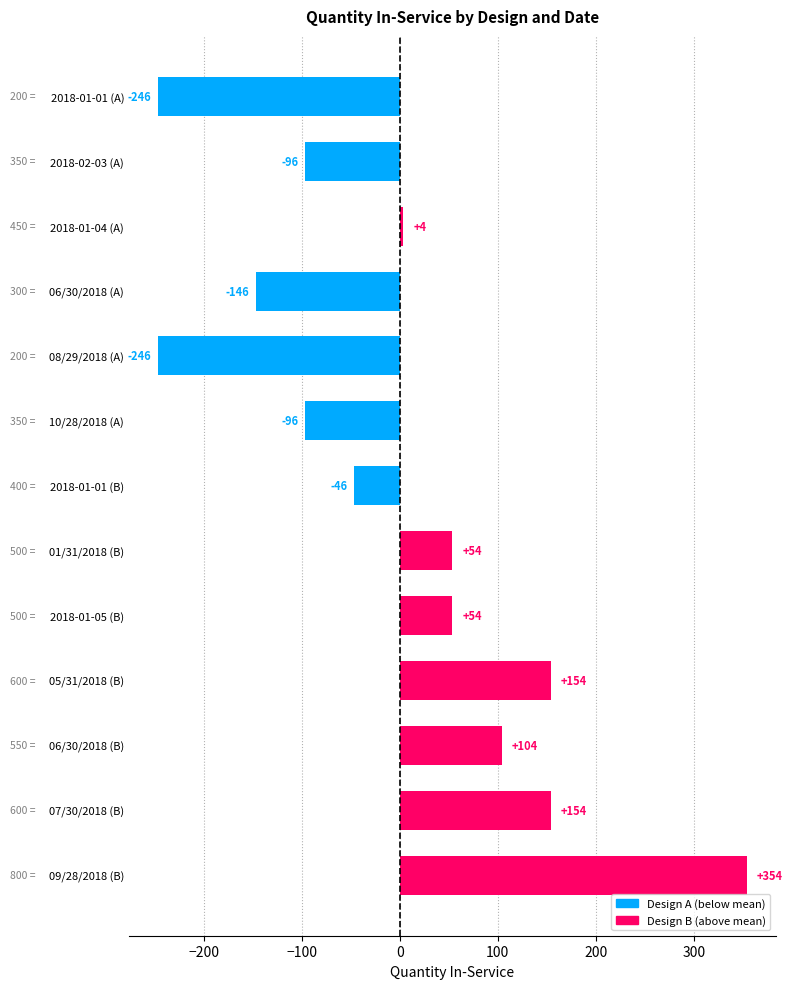

What is the difference between the second highest and minimum values?

400.0